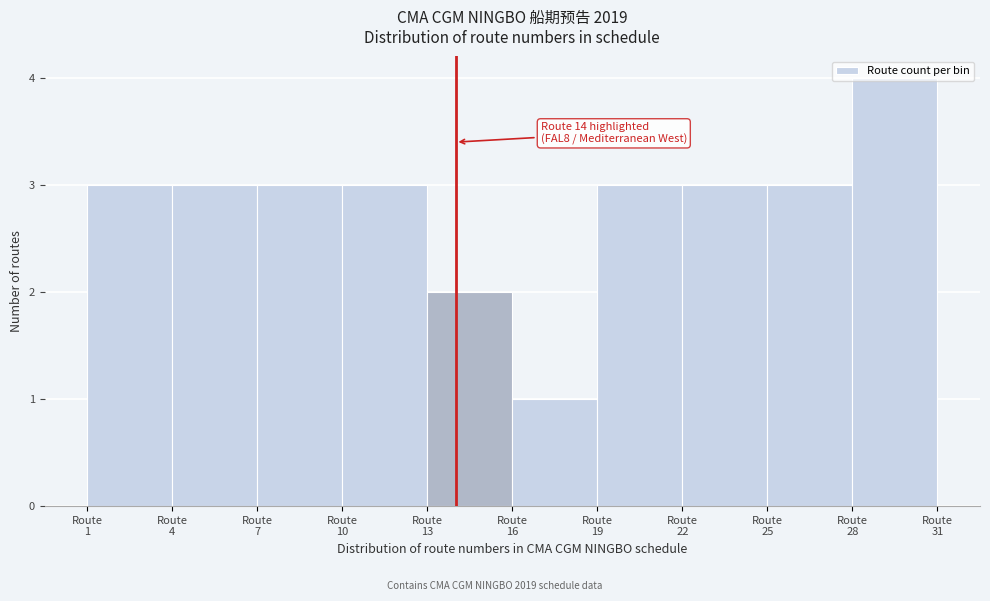

Which range on the x-axis has the tallest bar?

28 to 31